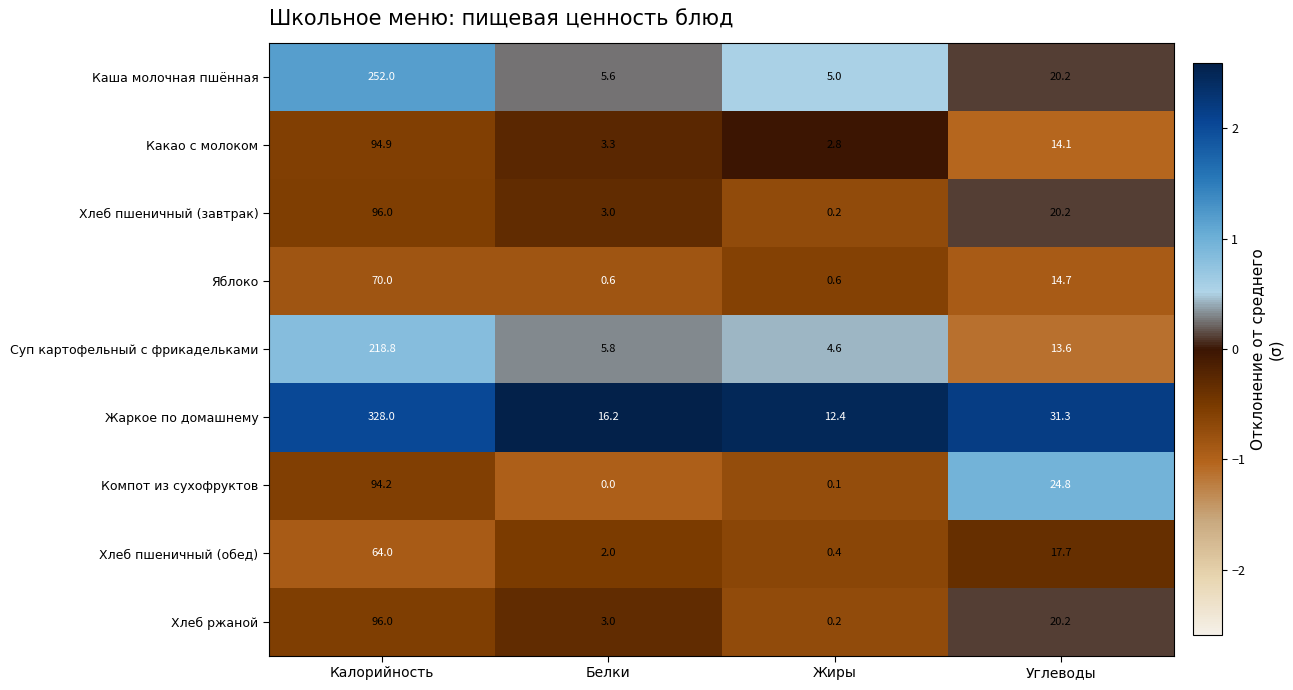

What is the maximum value for Хлеб ржаной?

96.0